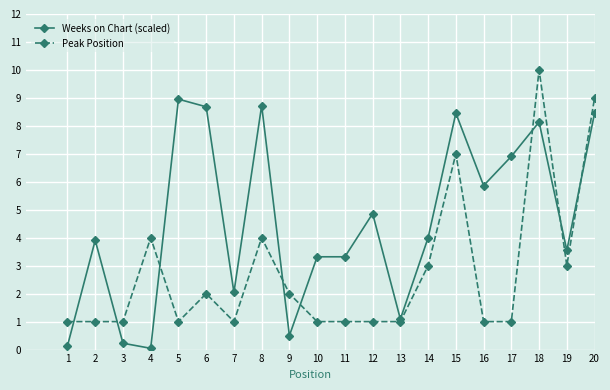

List the series in order of their overall mean, highest first.

Weeks on Chart (scaled), Peak Position